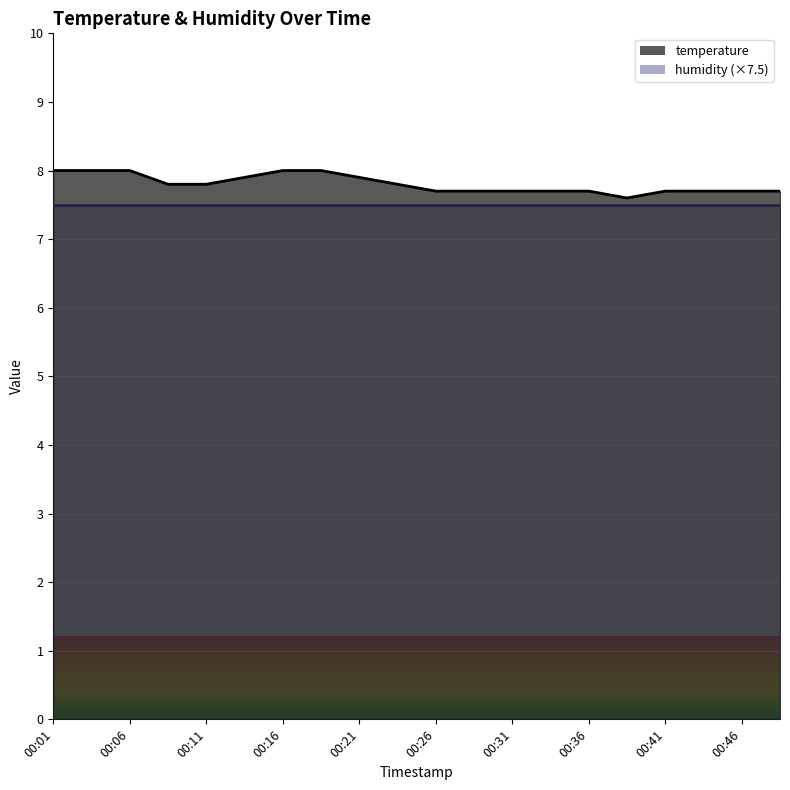

Reading left to right, transcribe all the data shown in this chart.

8.0	8.0	8.0	7.8	7.8	7.9	8.0	8.0	7.9	7.8	7.7	7.7	7.7	7.7	7.7	7.6	7.7	7.7	7.7	7.7